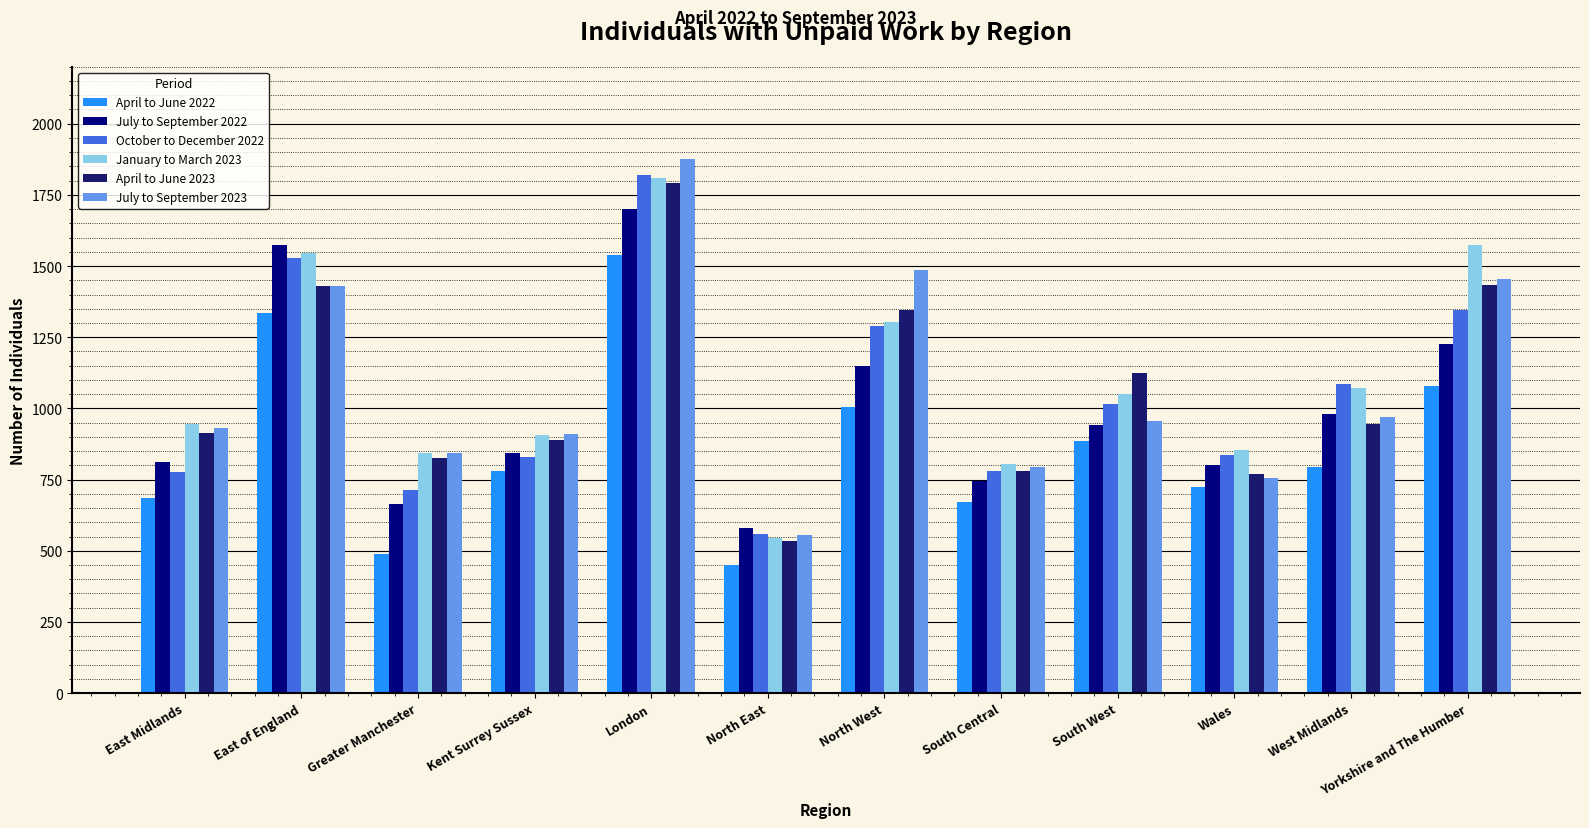

What is the value of the July to September 2023 bar at the 3rd from the left?

845